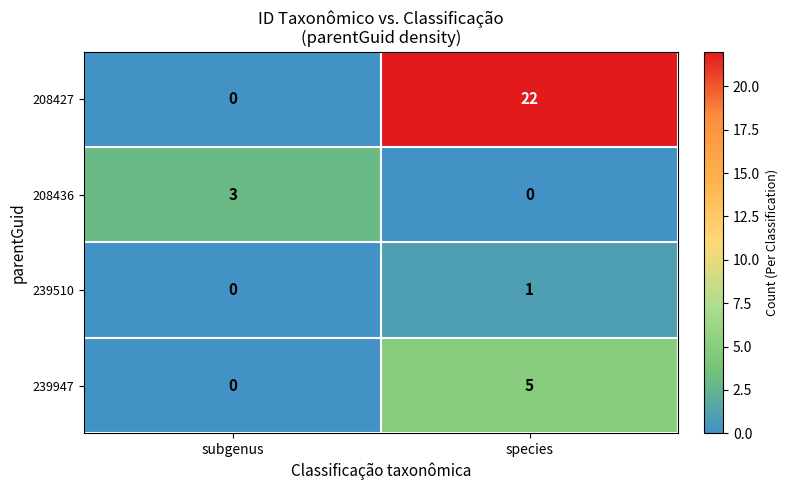

Which label corresponds to the largest value in the chart?

species